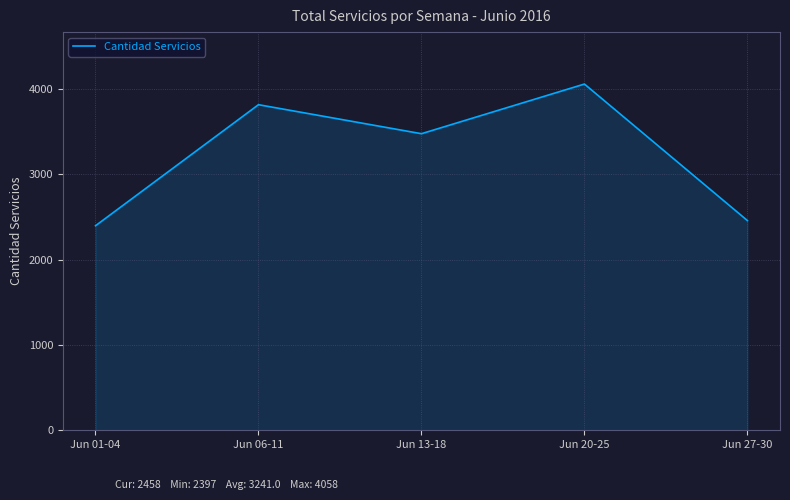

What is the difference between the values at Jun 20-25 and Jun 06-11?

242